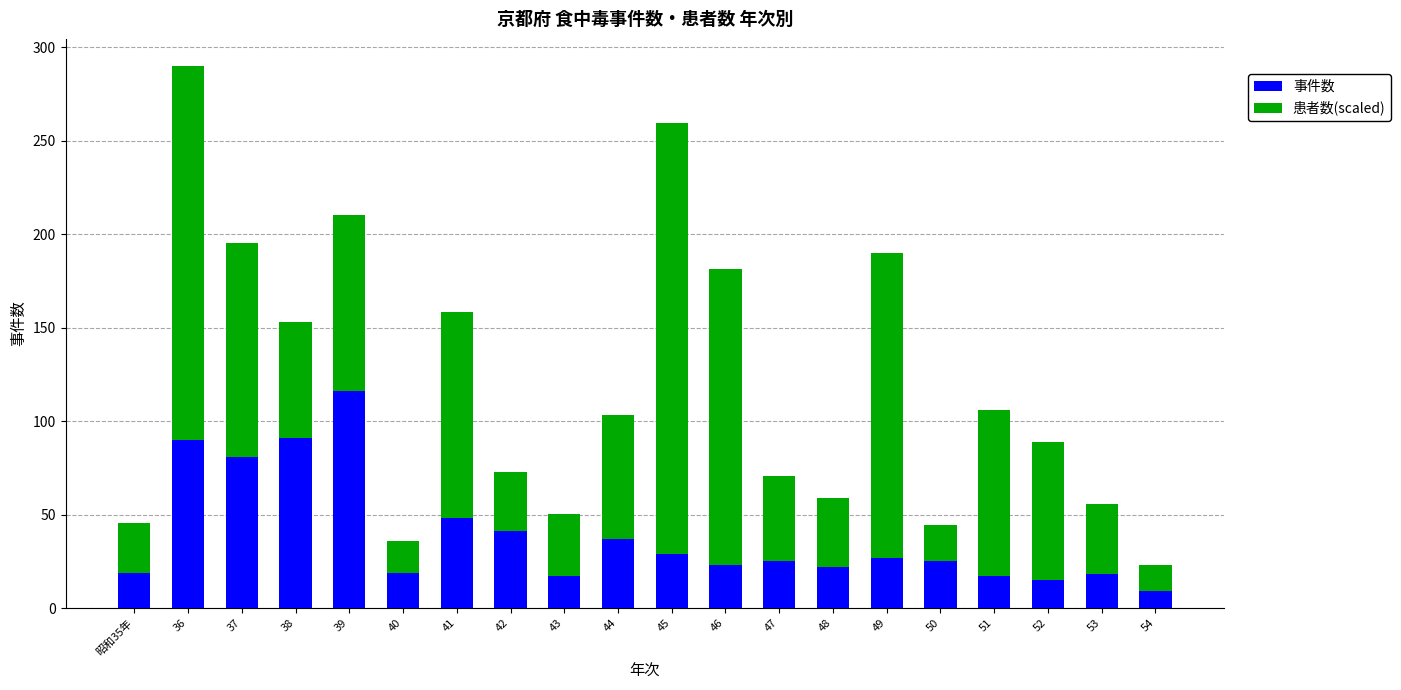

Where is 事件数 nearest to the value 62?

41